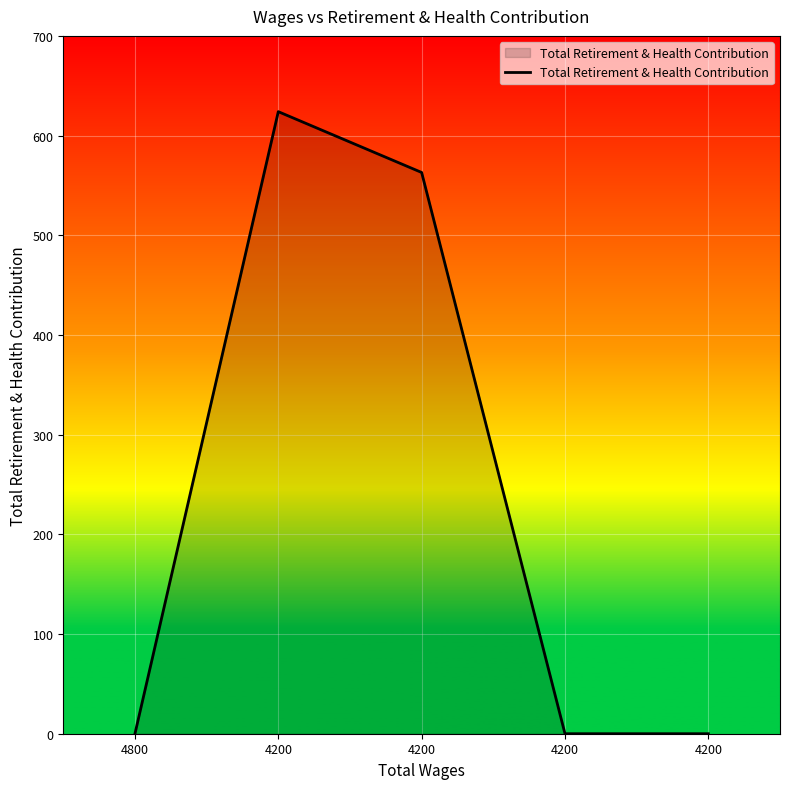

Between 4800 and 4200, which is larger?

4200